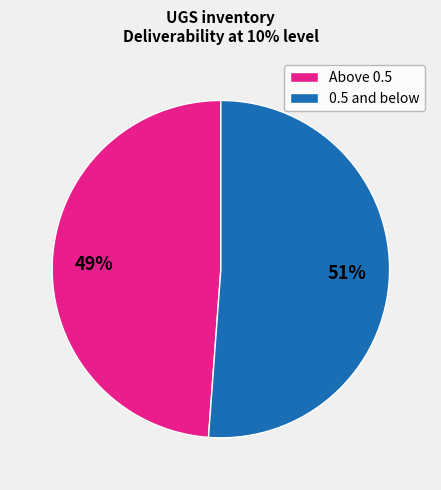

Rank the categories by value from lowest to highest.

Above 0.5, 0.5 and below